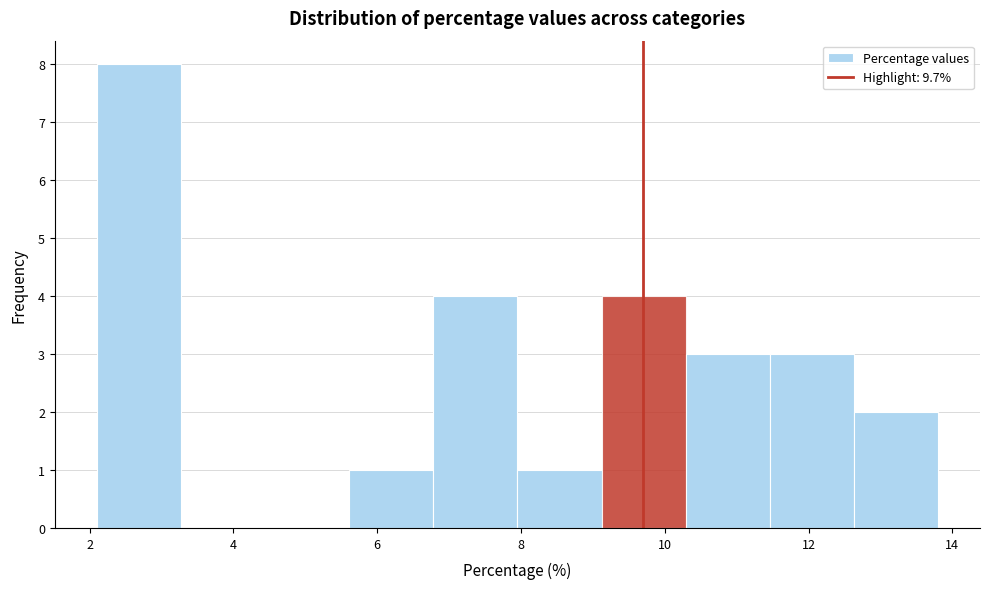

Reading left to right, transcribe this chart: for each bar, give the range it covers on the x-axis and its height. Neither the bar edges nor the heights are printed on the chart, so give them approximately, as read against the axes.

2.2 to 3.2: 8
3.2 to 4.4: 0
4.4 to 5.6: 0
5.6 to 6.8: 1
6.8 to 8.0: 4
8.0 to 9.2: 1
9.2 to 10.2: 4
10.2 to 11.4: 3
11.4 to 12.6: 3
12.6 to 13.8: 2